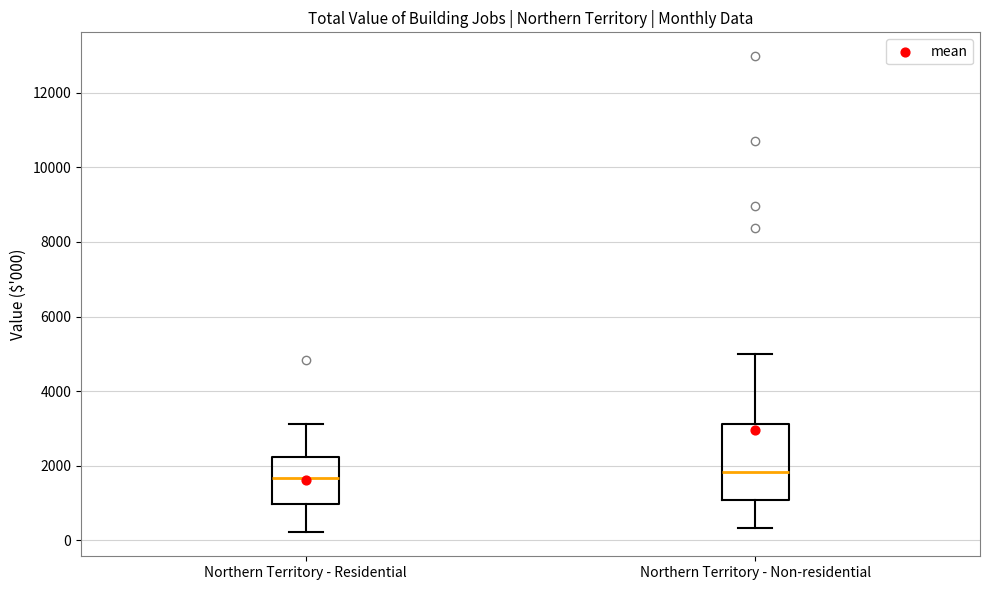

Reading left to right, transcribe this box plot: for each box, give where its median line is, the range the box spans, and where its two whiskers end, as read against the y-axis. The values are not printed on the chart, so give them approximately, as read against the axis.

Northern Territory - Residential: median 1600, box 1000 to 2200, whiskers 200 to 3200
Northern Territory - Non-residential: median 1800, box 1000 to 3200, whiskers 400 to 5000